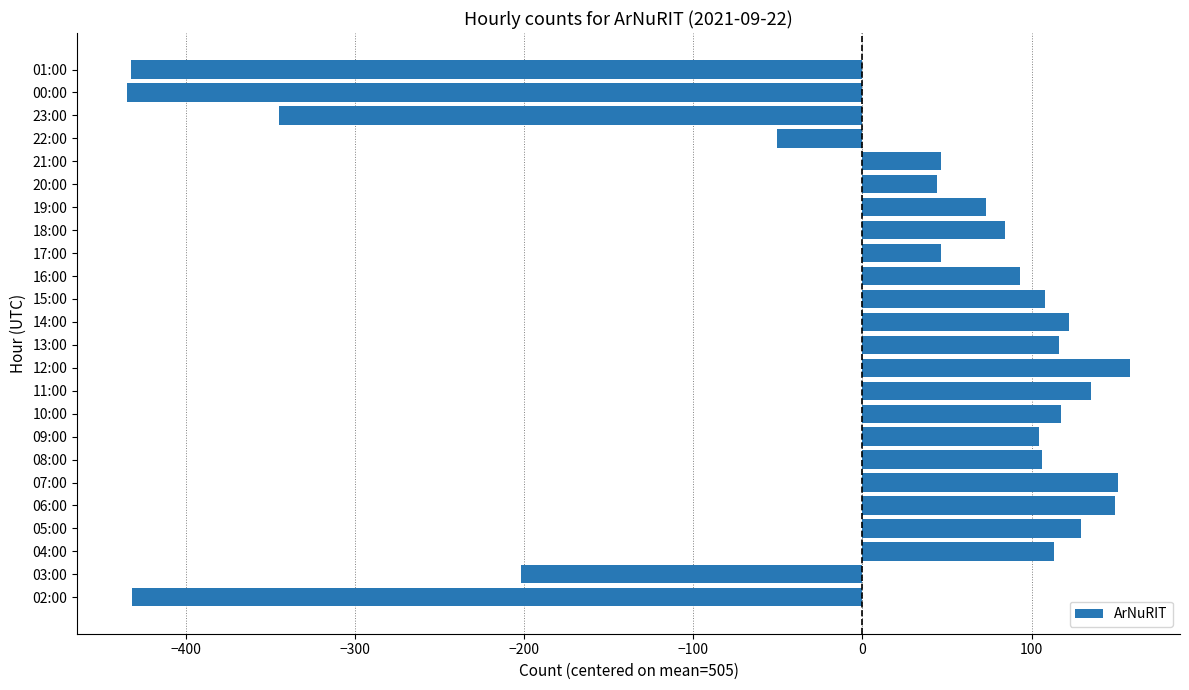

Does the chart contain stacked bars?

No